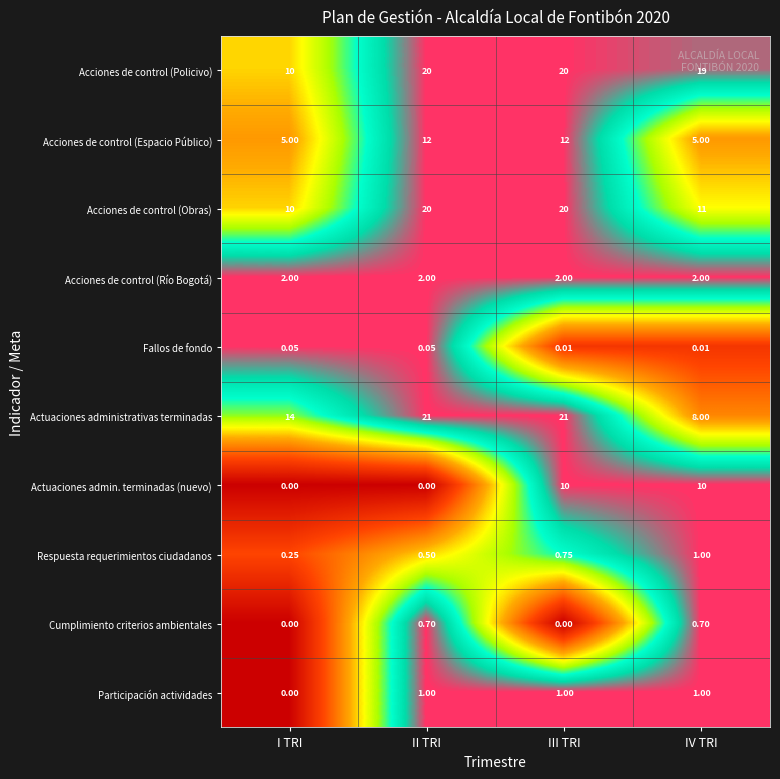

Where is Acciones de control (Policivo) nearest to the value 15?

IV TRI